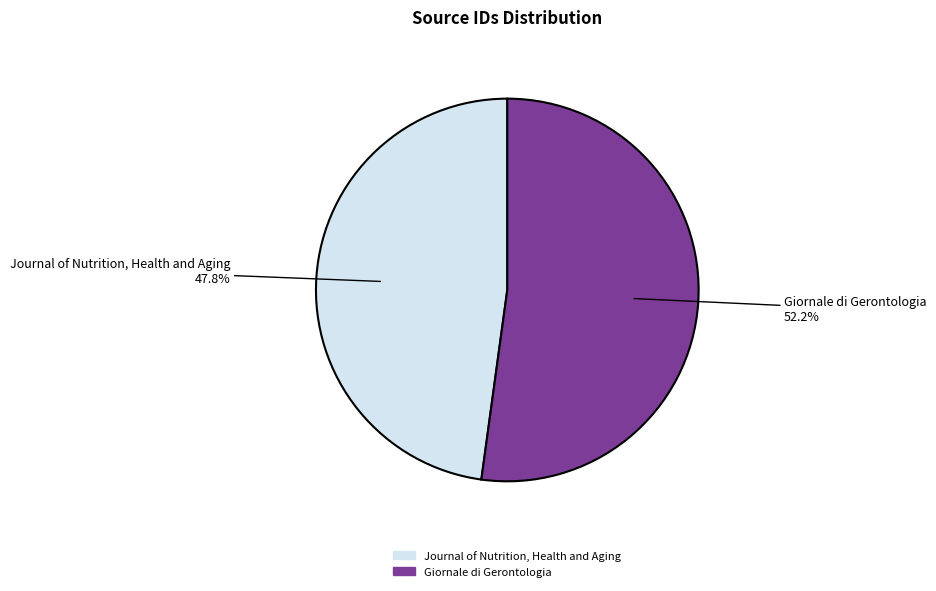

What is the largest slice in the pie chart?

Giornale di Gerontologia